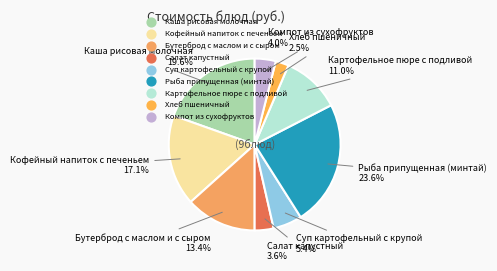

To the nearest percent, what is the difference between the Компот из сухофруктов and Суп картофельный с крупой slice percentages?

1%